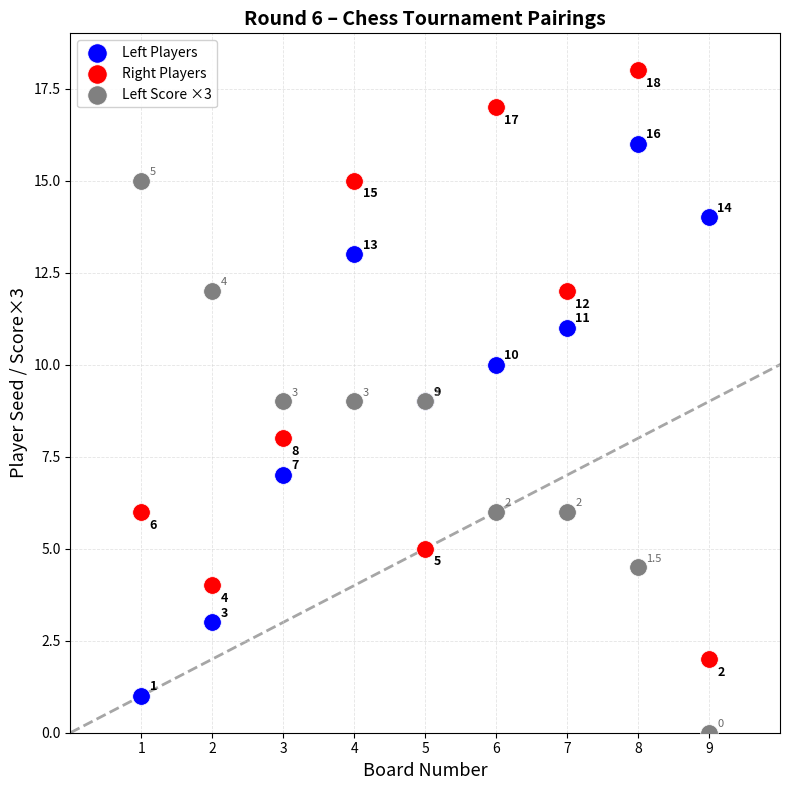

Which series contains the highest Y value?

Right Players